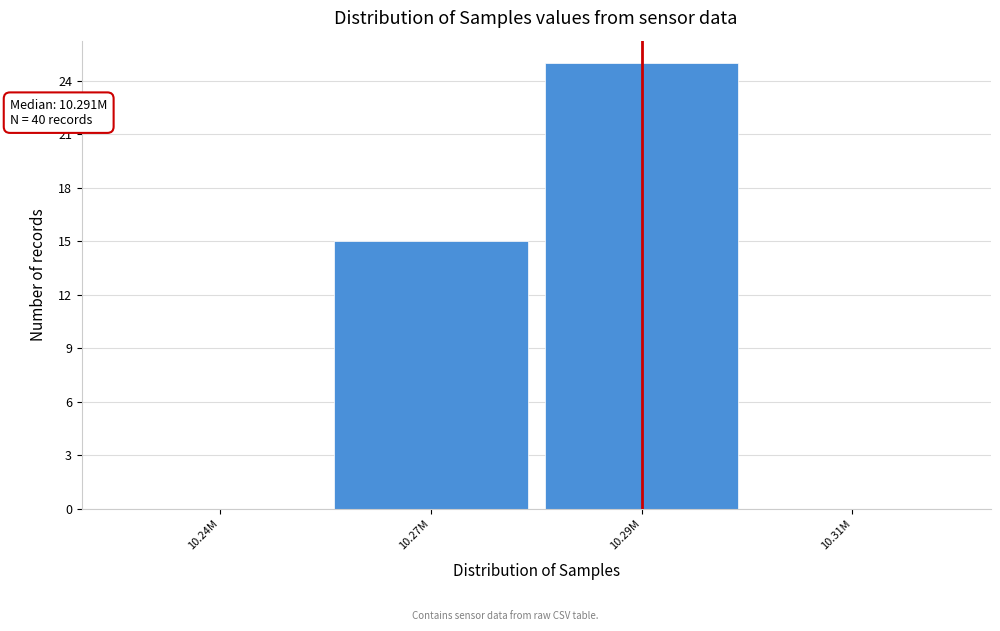

What is the sum of all values?

40